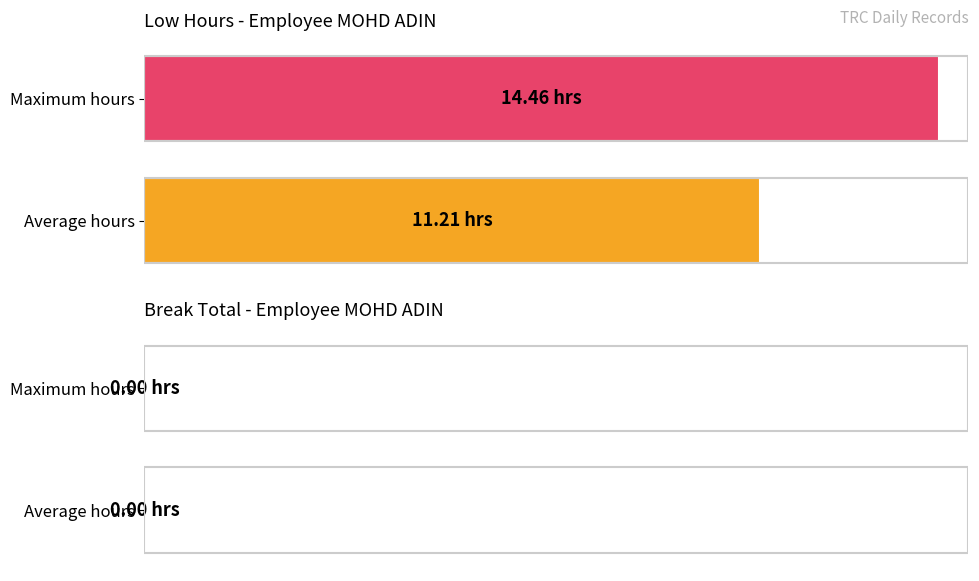

What is the greatest value displayed?

14.5